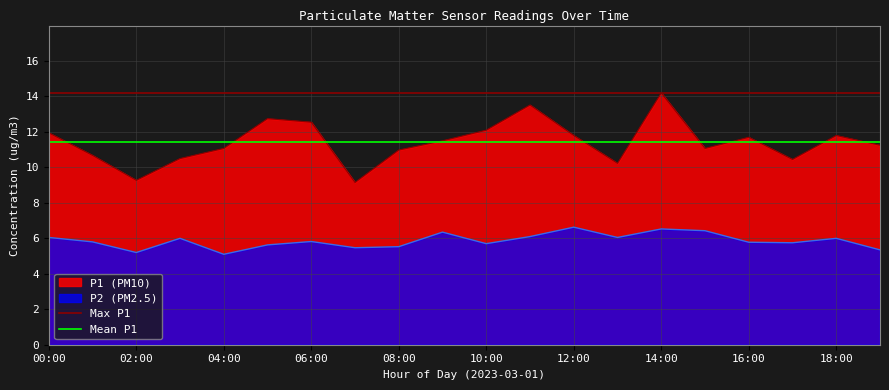

The Max P1 series shows 14.2 at 00:00. True or false?

True